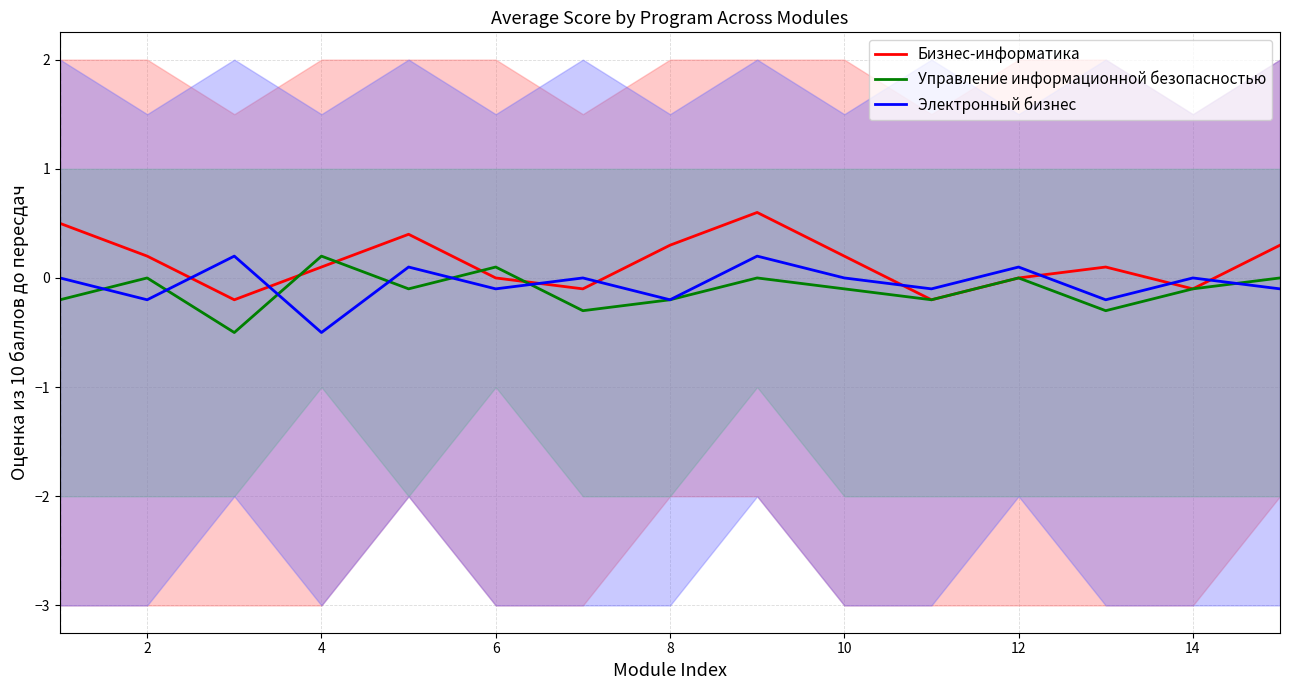

The Управление информационной безопасностью series shows 0.4 at 12. True or false?

False